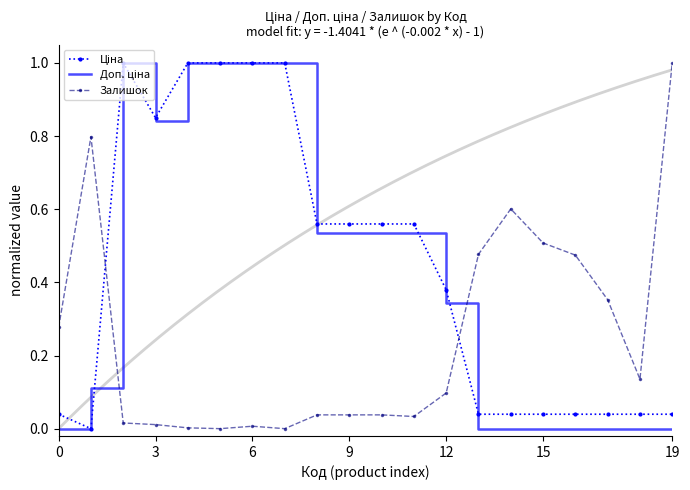

True or false: Залишок and Доп. ціна intersect in this chart.

True